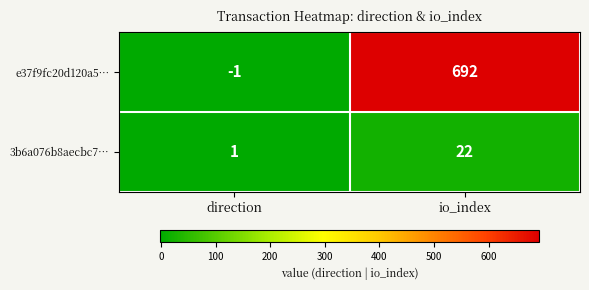

Which label corresponds to the largest value in the chart?

io_index